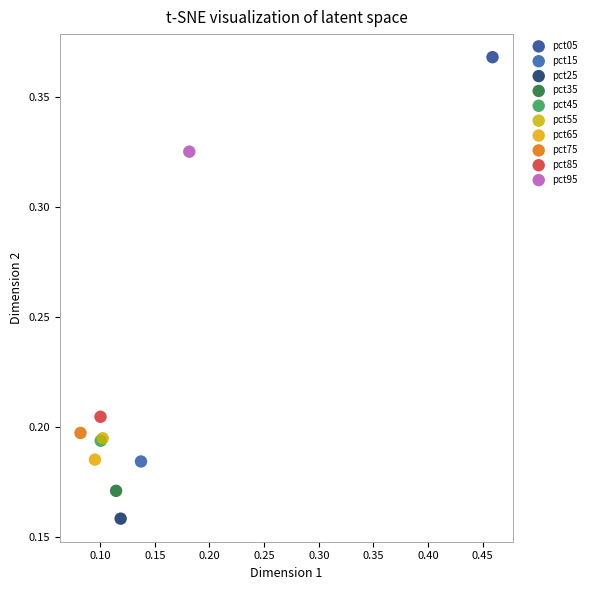

What are all the series names shown in the legend?

pct05, pct15, pct25, pct35, pct45, pct55, pct65, pct75, pct85, pct95